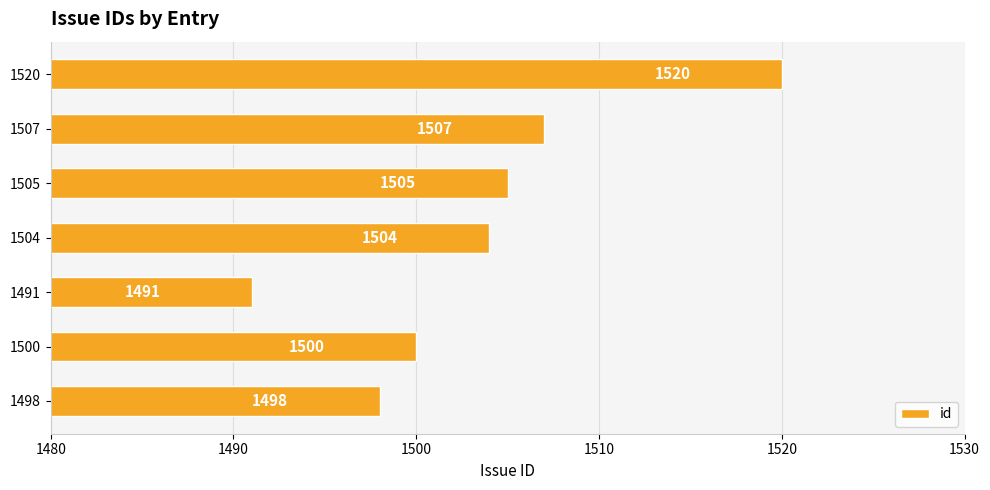

Which category has the highest value across all series?

1520